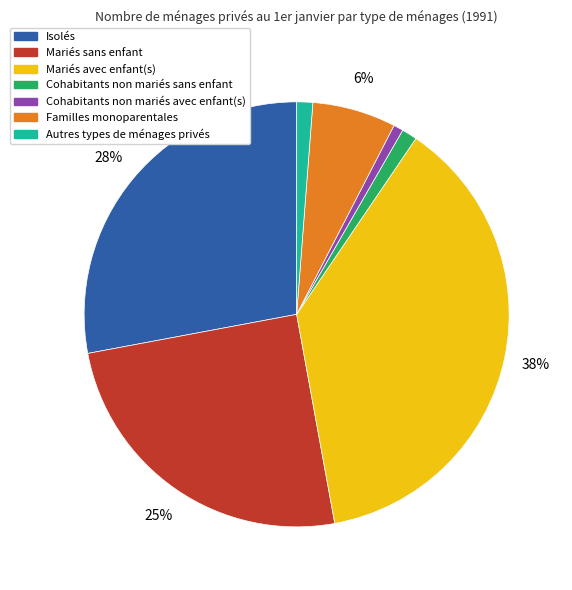

To the nearest percent, what portion does Isolés represent?

28%